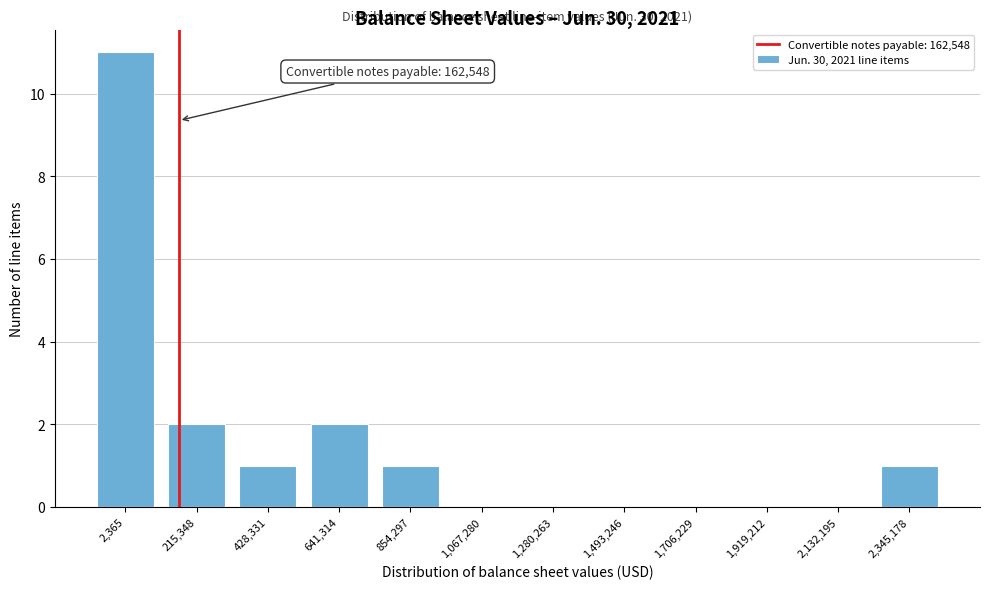

Reading left to right, transcribe all the data shown in this chart.

2,365=11	215,348=2	428,331=1	641,314=2	854,297=1	1,067,280=0	1,280,263=0	1,493,246=0	1,706,229=0	1,919,212=0	2,132,195=0	2,345,178=1